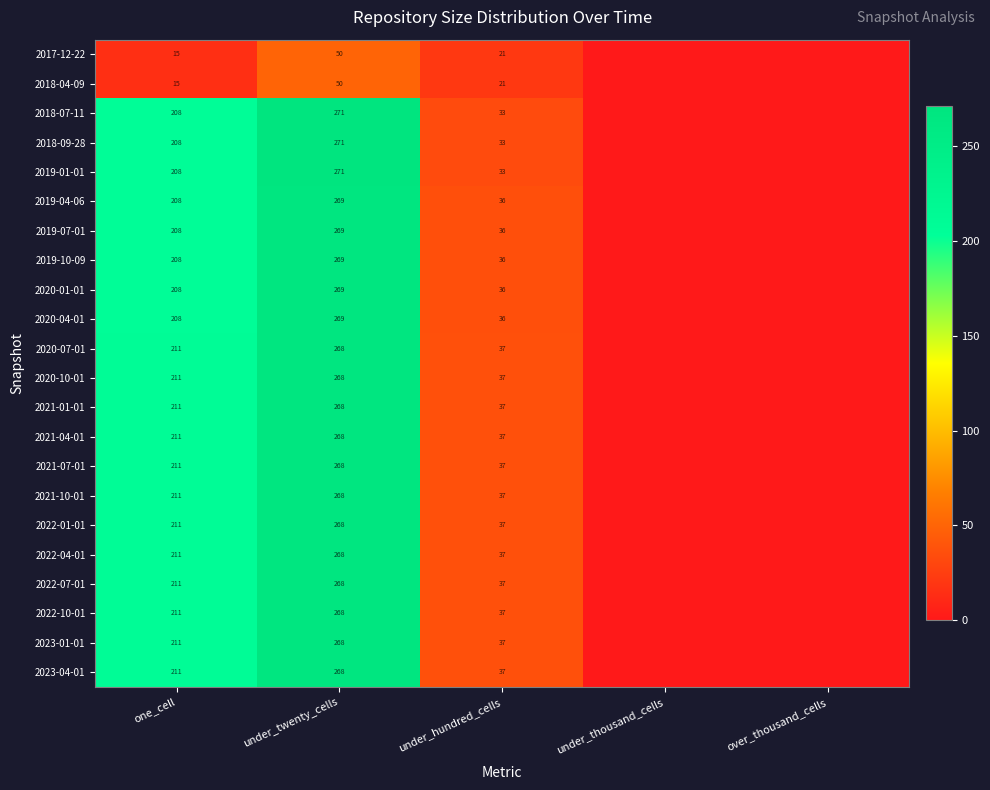

What is the difference between the 2021-10-01 values at under_hundred_cells and under_twenty_cells?

231